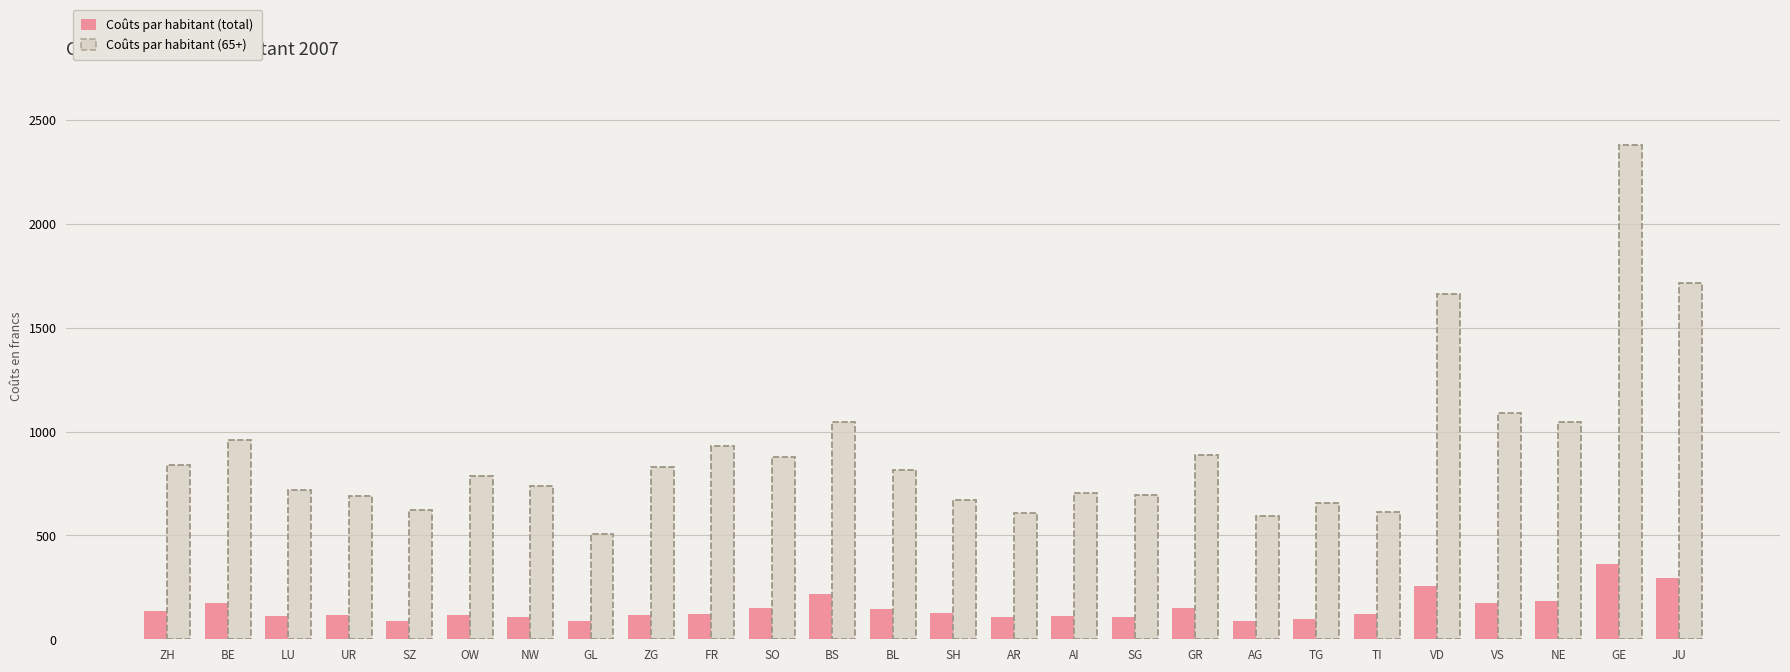

At which category is the sum across all series the highest?

GE